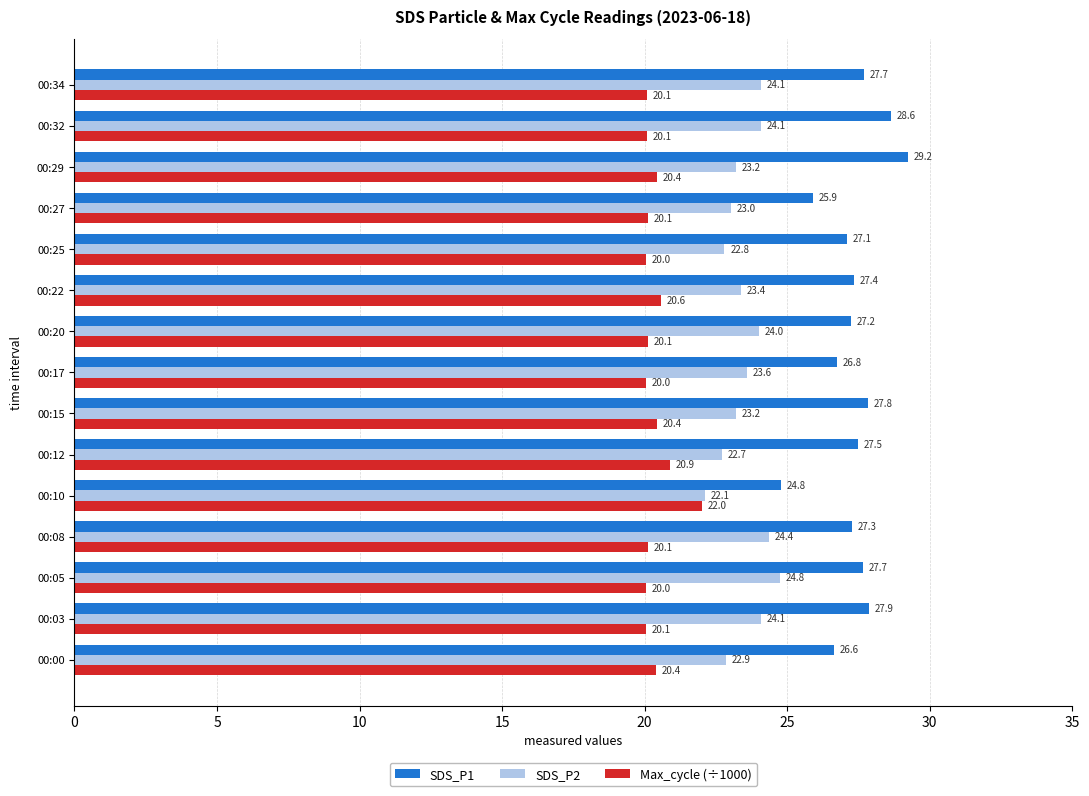

Which series has the widest spread of values?

SDS_P1